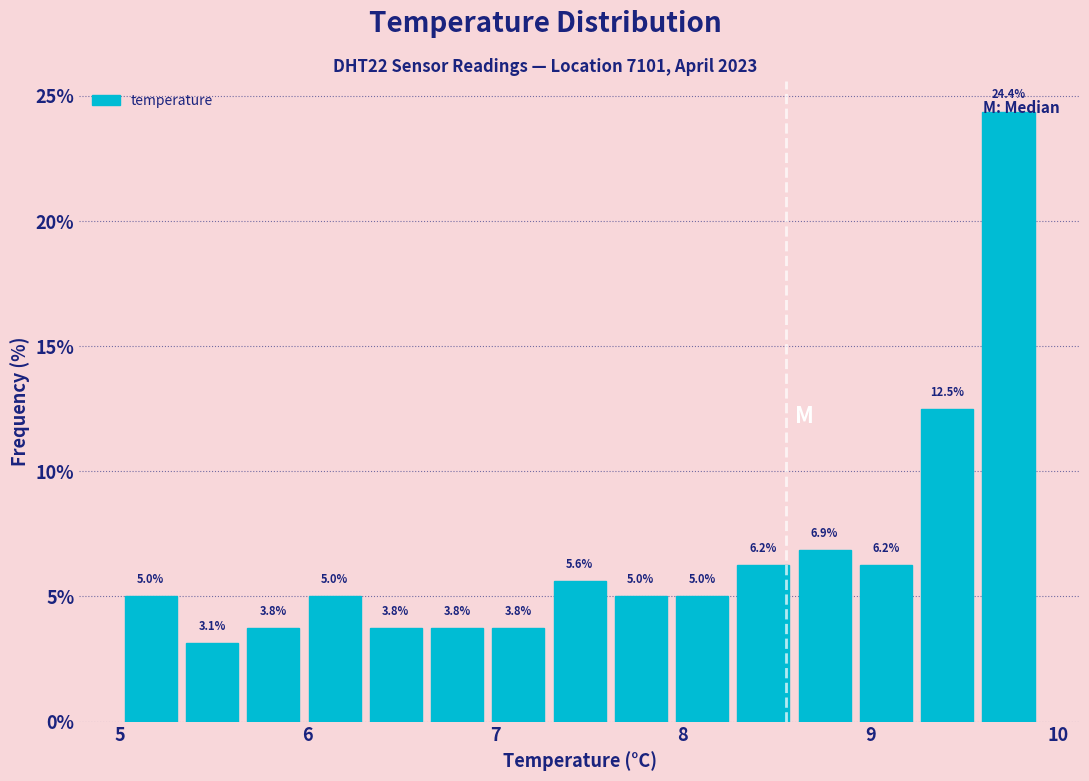

Around what value on the x-axis is the tallest bar? Give the approximate position of its centre, as read against the axis.

9.7